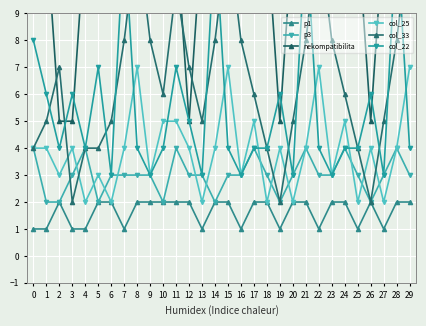

Is it true that col_22 equals 4 at 10?

True